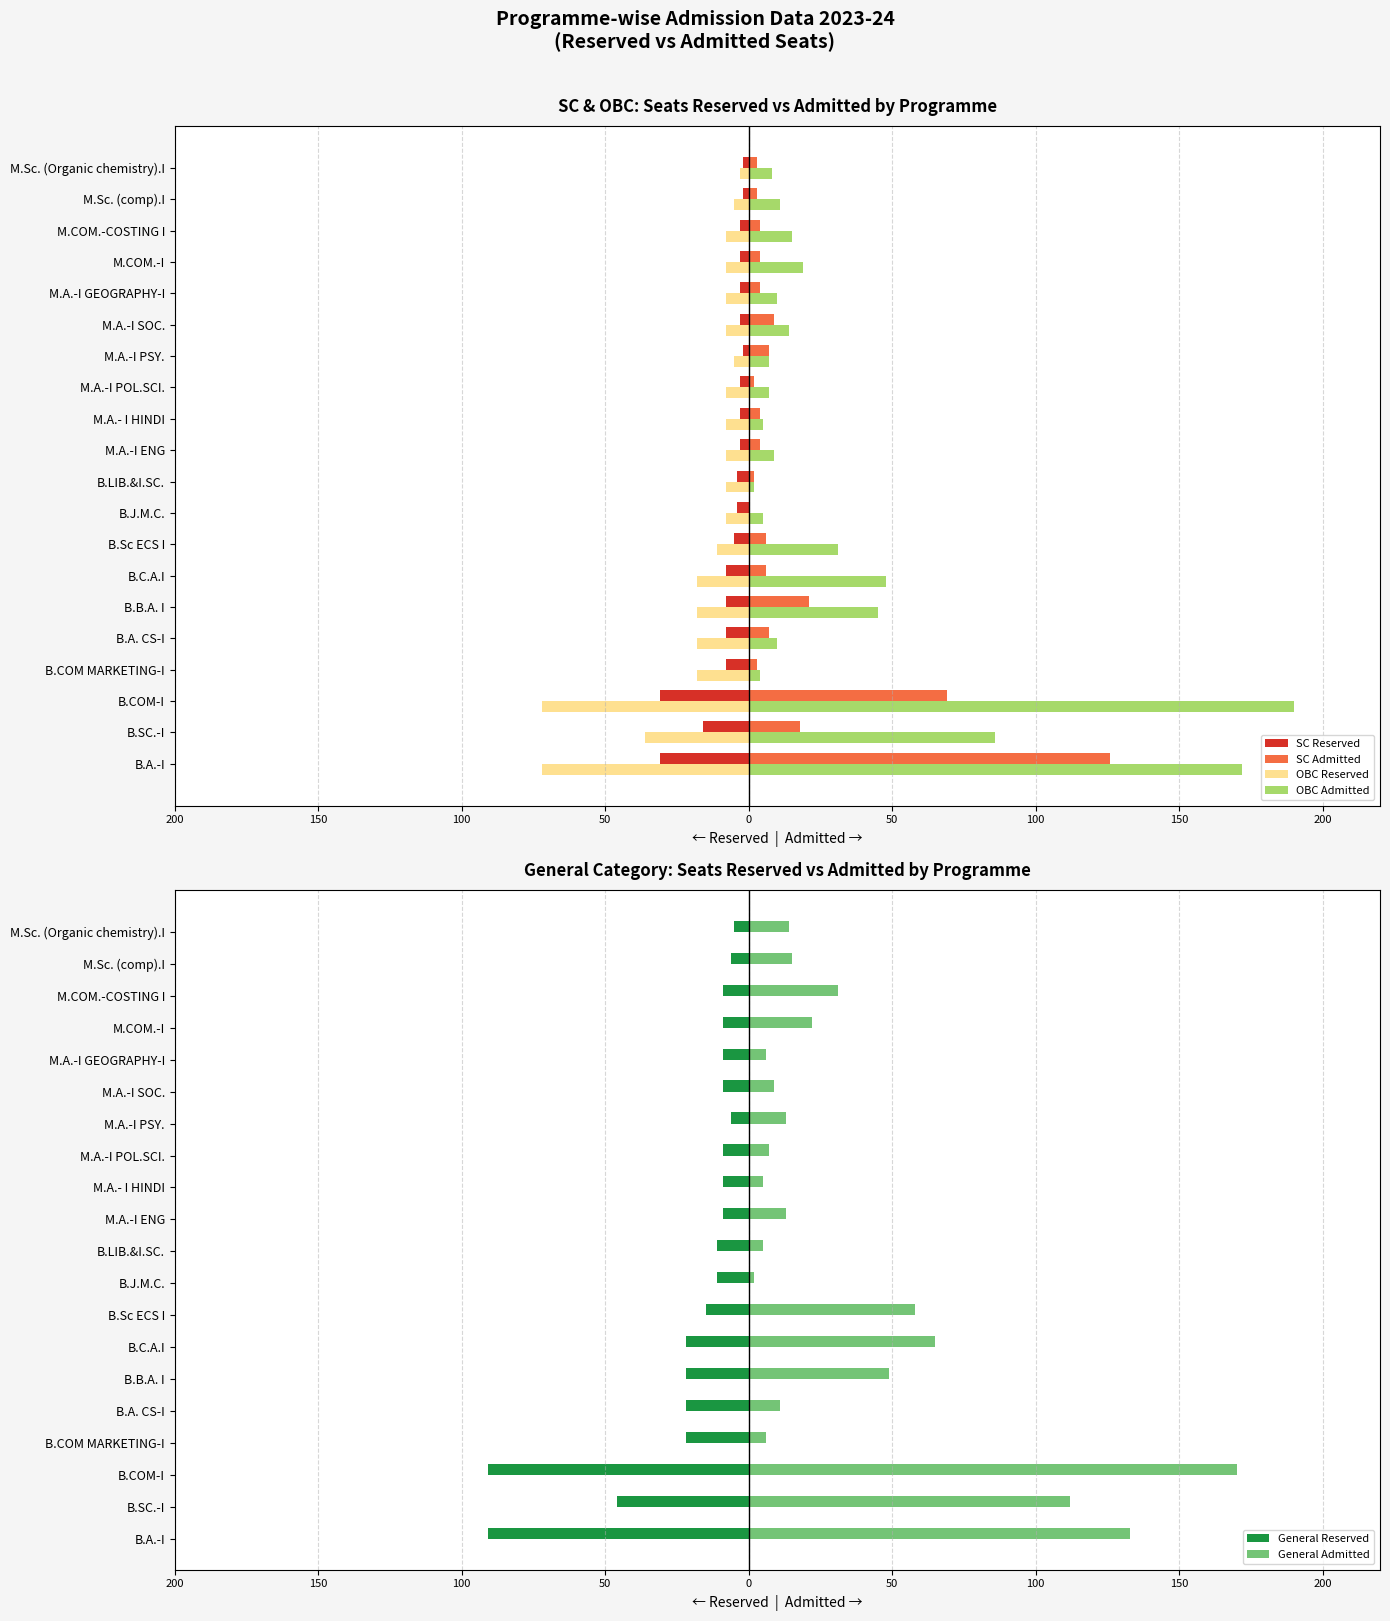

Rank the series at M.A.- I HINDI from highest to lowest value.

OBC Admitted, General Admitted, SC Admitted, SC Reserved, OBC Reserved, General Reserved